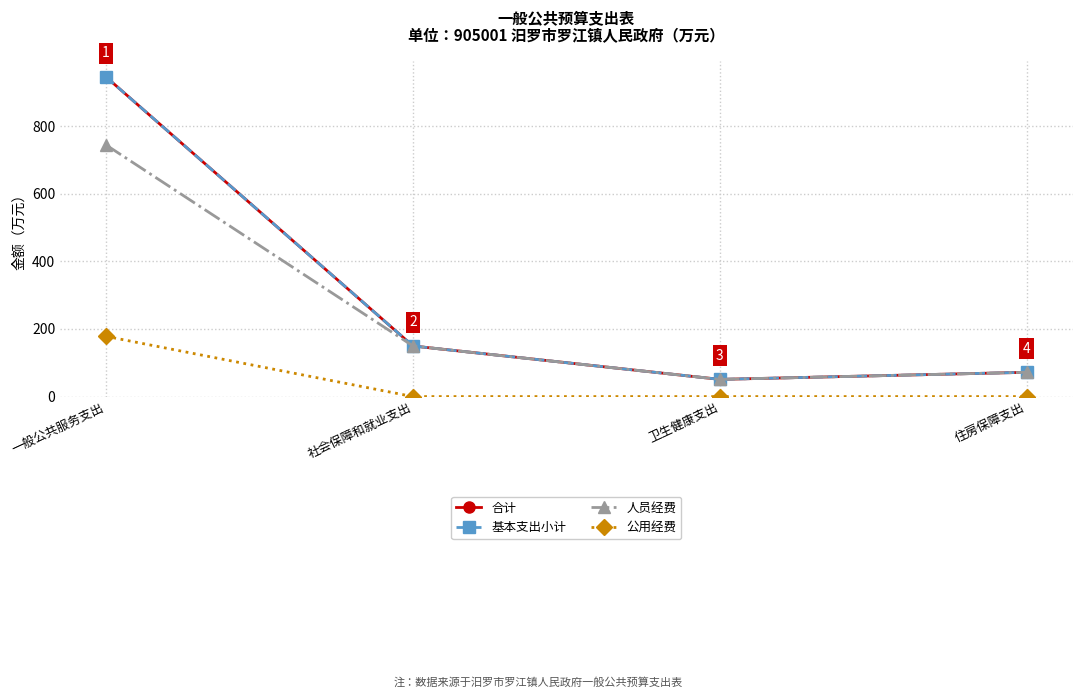

Does the chart have visible grid lines?

Yes